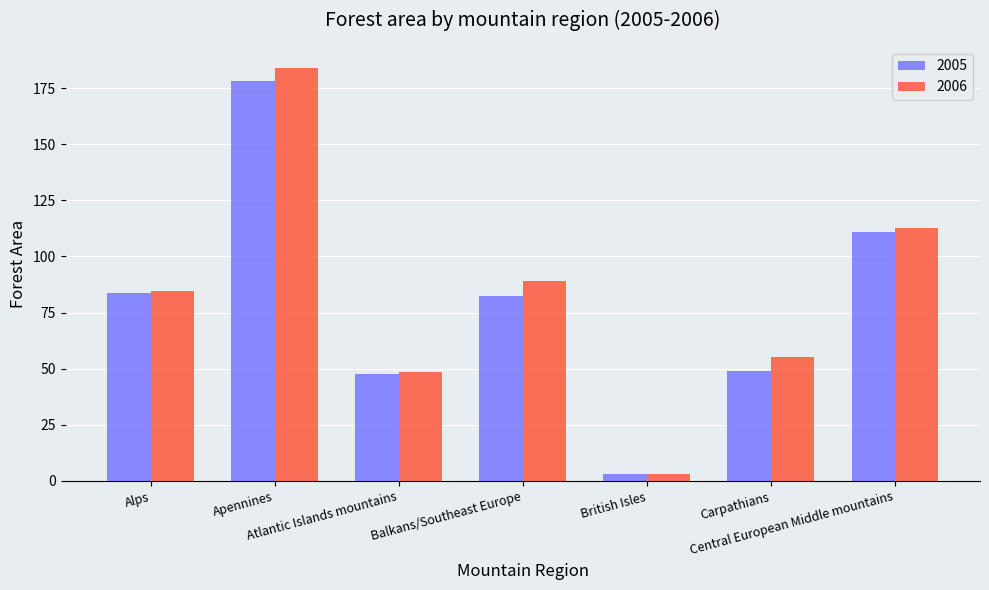

Which series has the largest range (max minus min)?

2006